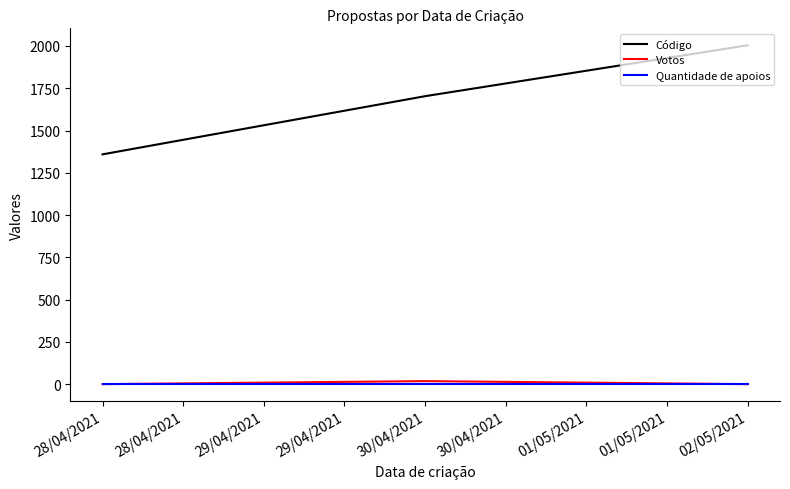

Is this an area chart (filled region under the line)?

No